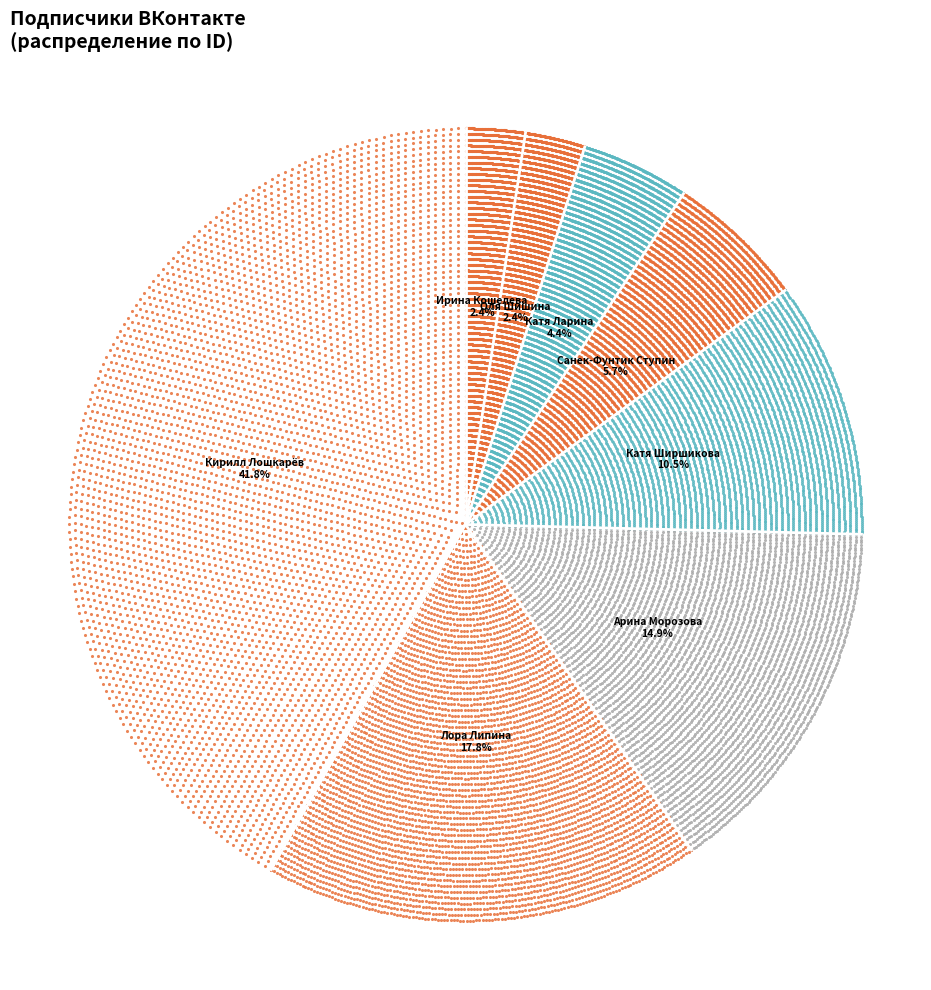

True or false: Оля Шишина accounts for 1% of the total.

False